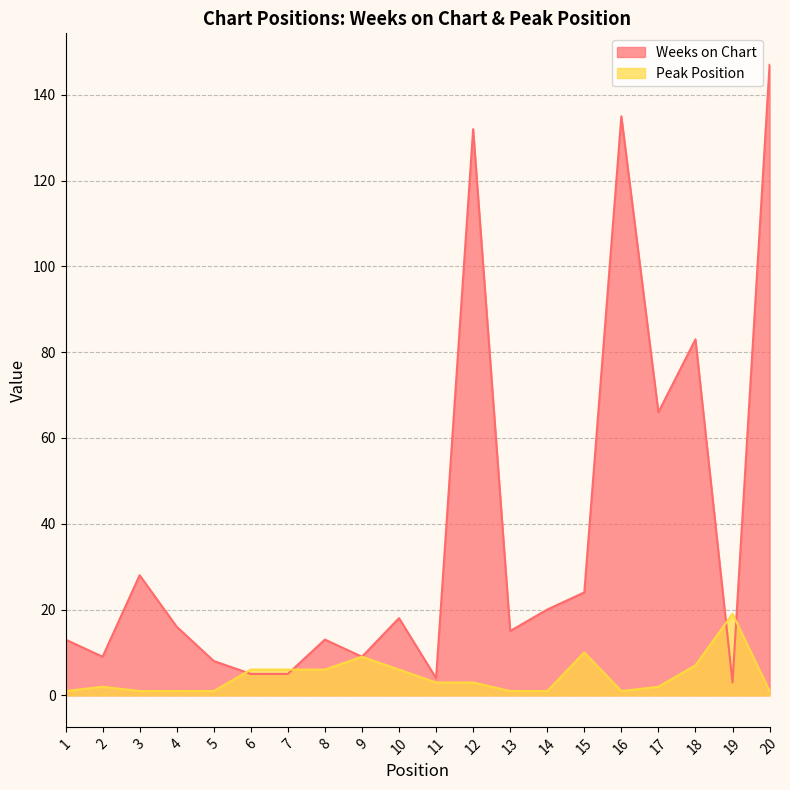

How many lines are shown in the chart?

2